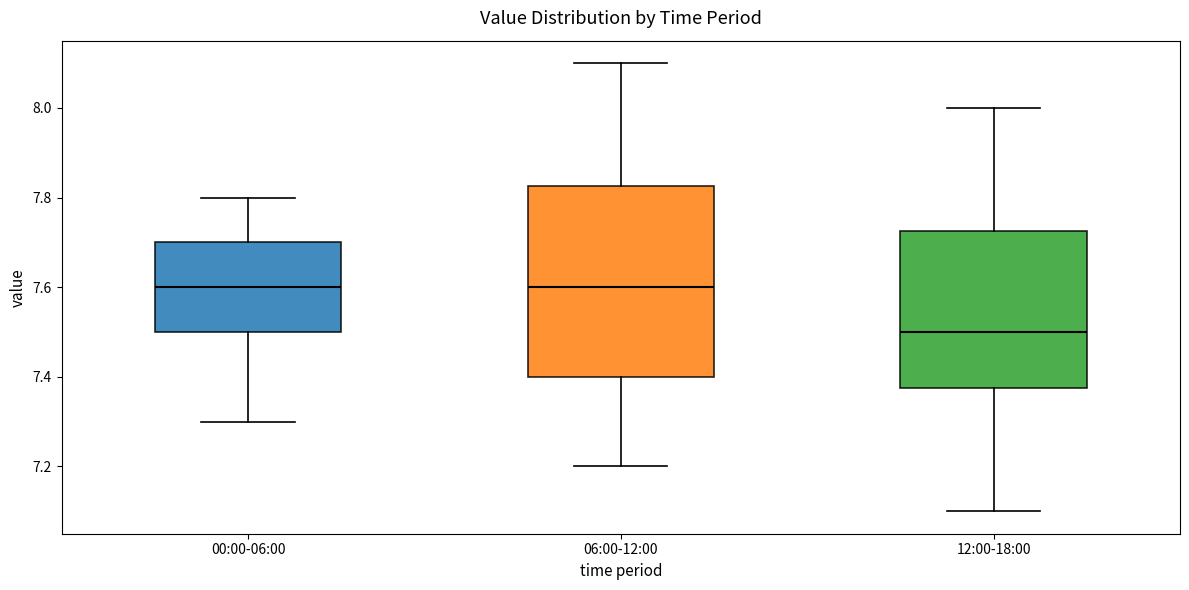

Where does the upper whisker of the box for 00:00-06:00 end on the y-axis? The values are not printed on the chart, so give them approximately, as read against the axis.

7.80